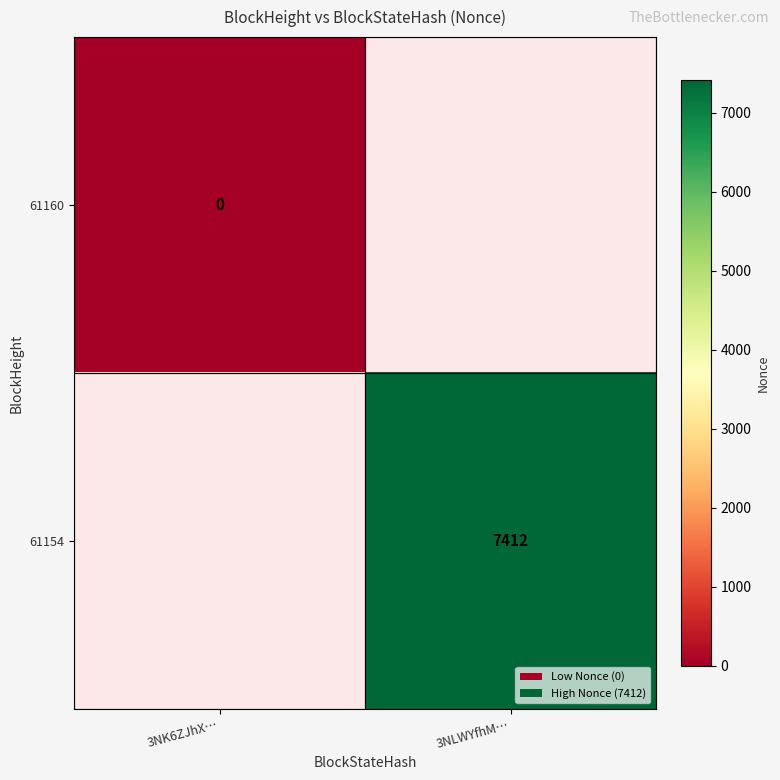

Which has a higher value, 3NK6ZJhX… or 3NLWYfhM…?

3NLWYfhM…